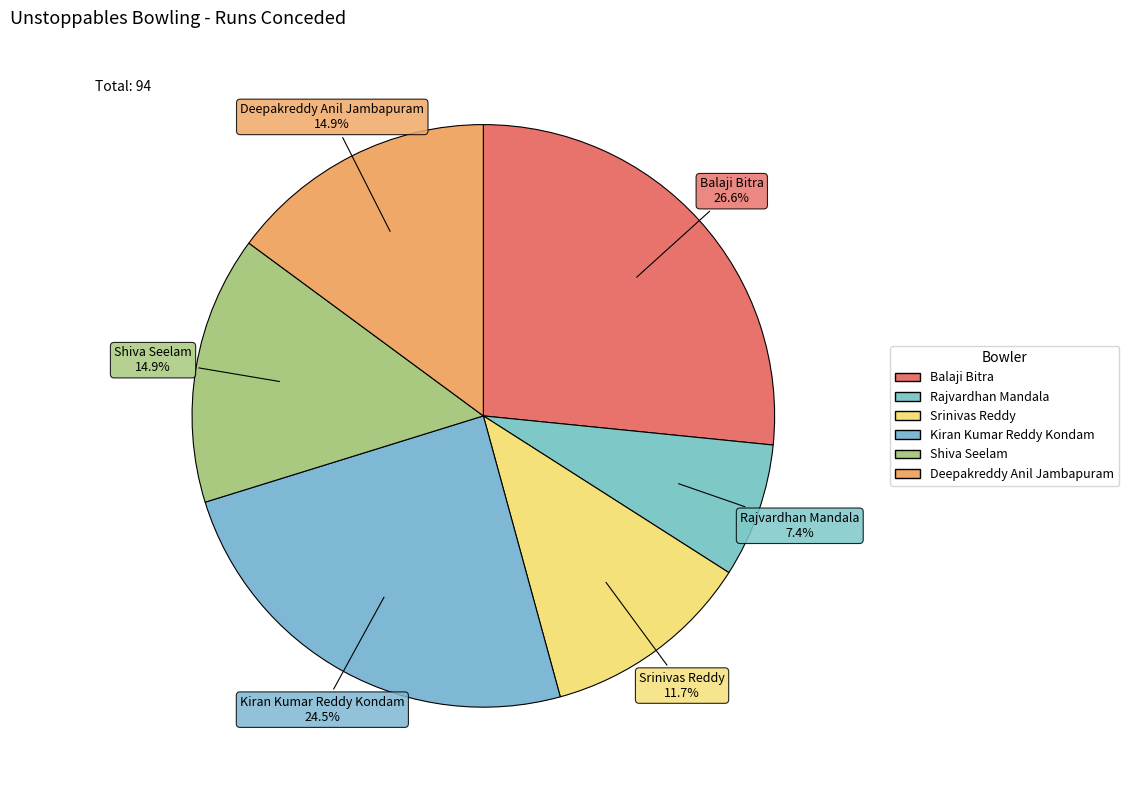

To the nearest percent, what percentage of the pie is Kiran Kumar Reddy Kondam?

24%